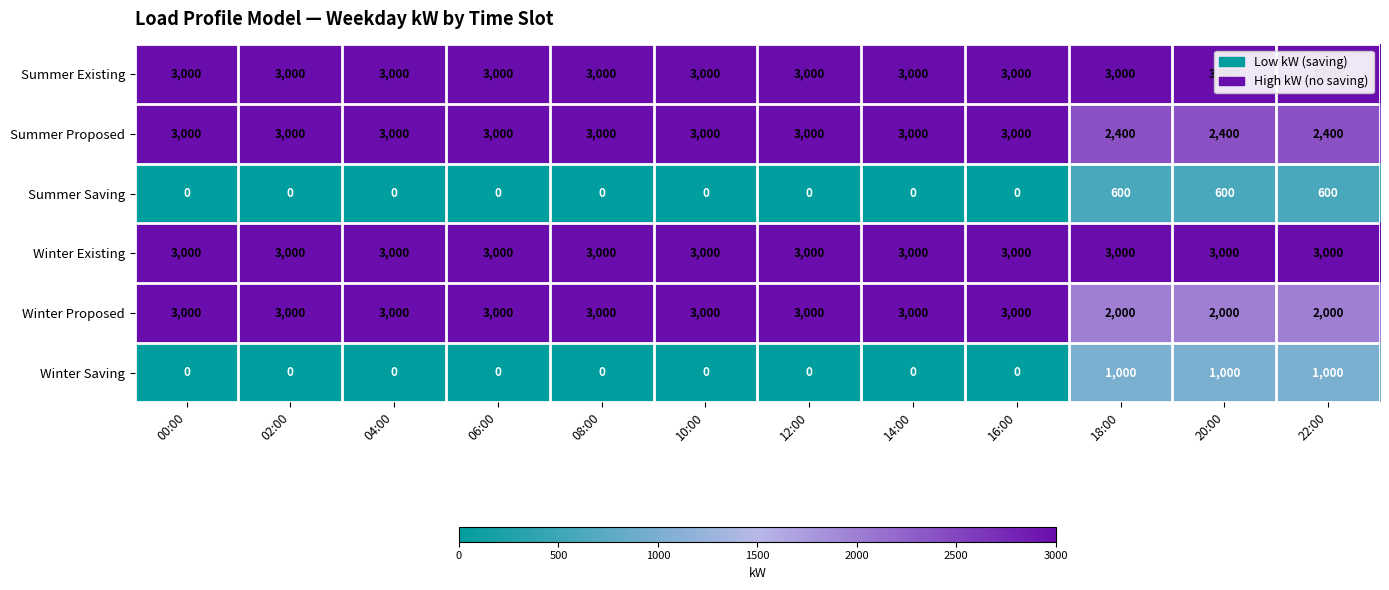

How many categories are shown in the chart?

12